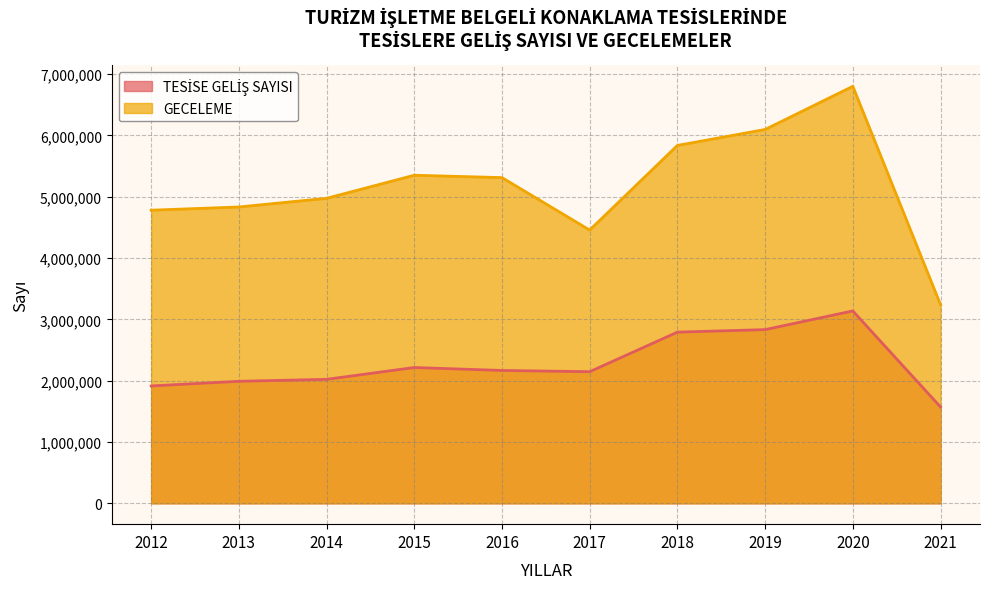

In GECELEME, how many points are lower than both neighbors (excluding endpoints)?

1